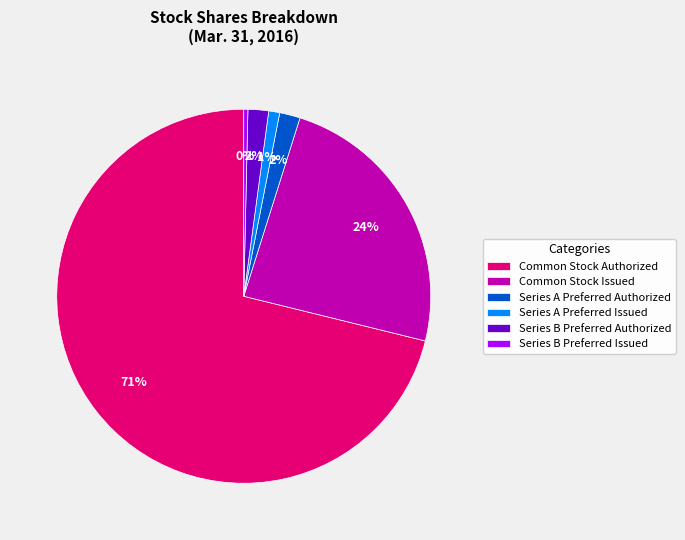

Do Series B Preferred Issued and Series A Preferred Authorized together represent more than half of the pie?

No